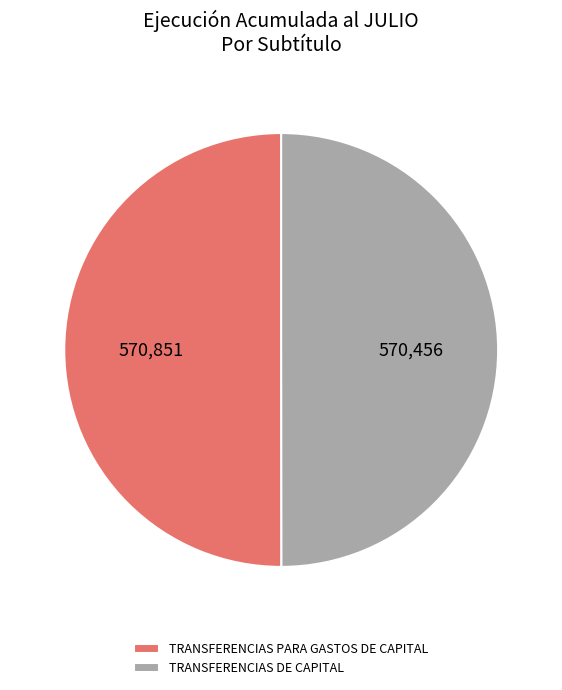

Is it true that TRANSFERENCIAS DE CAPITAL is 50% of the pie?

True